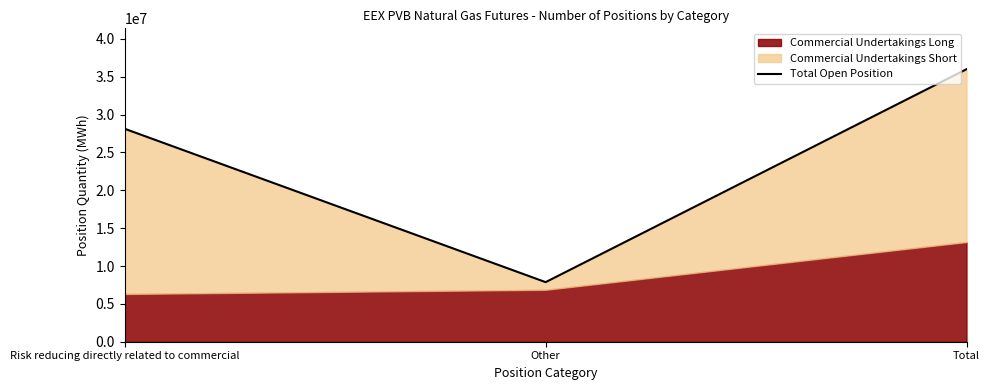

What is the change in value from Risk reducing directly related to commercial to Other?

-20254680